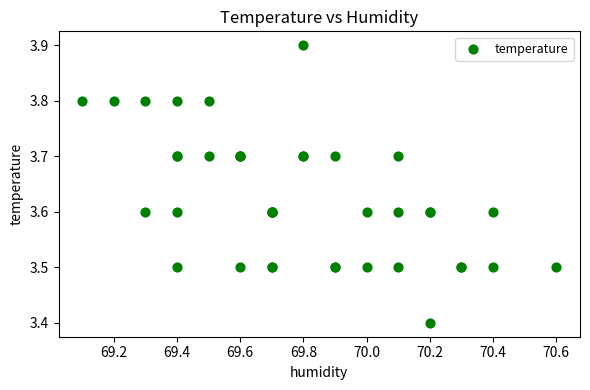

What Y value in the scatter plot is closest to 3?

3.4